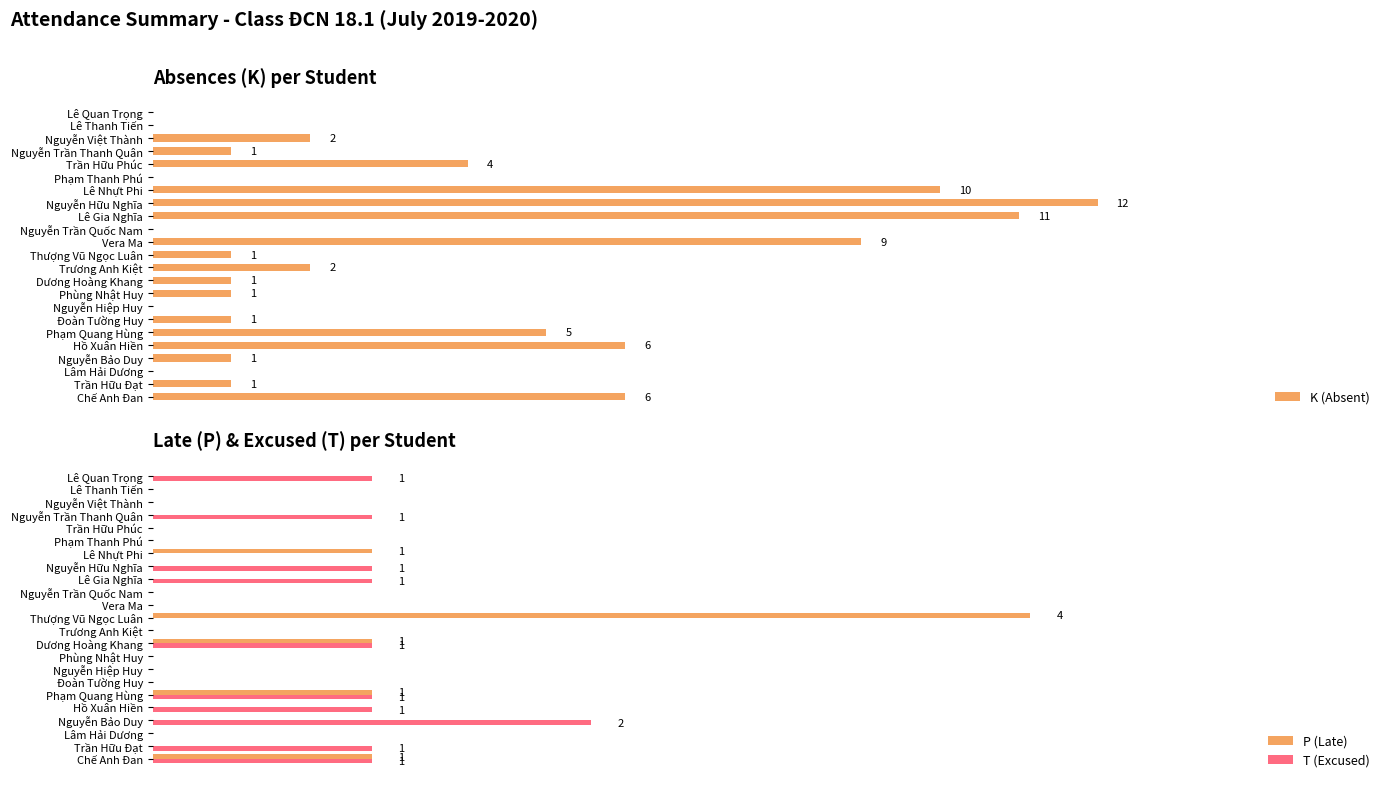

What is the difference between the second highest and second lowest values in the T (Excused) series?

1